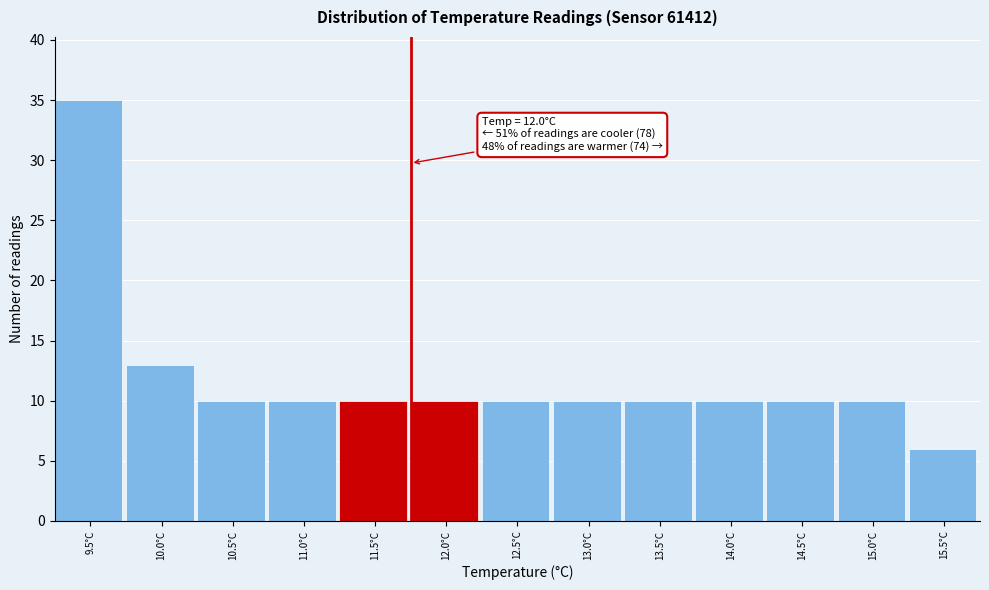

Reading right to left, extract all data points from this chart.

15.5°C=6	15.0°C=10	14.5°C=10	14.0°C=10	13.5°C=10	13.0°C=10	12.5°C=10	12.0°C=10	11.5°C=10	11.0°C=10	10.5°C=10	10.0°C=13	9.5°C=35